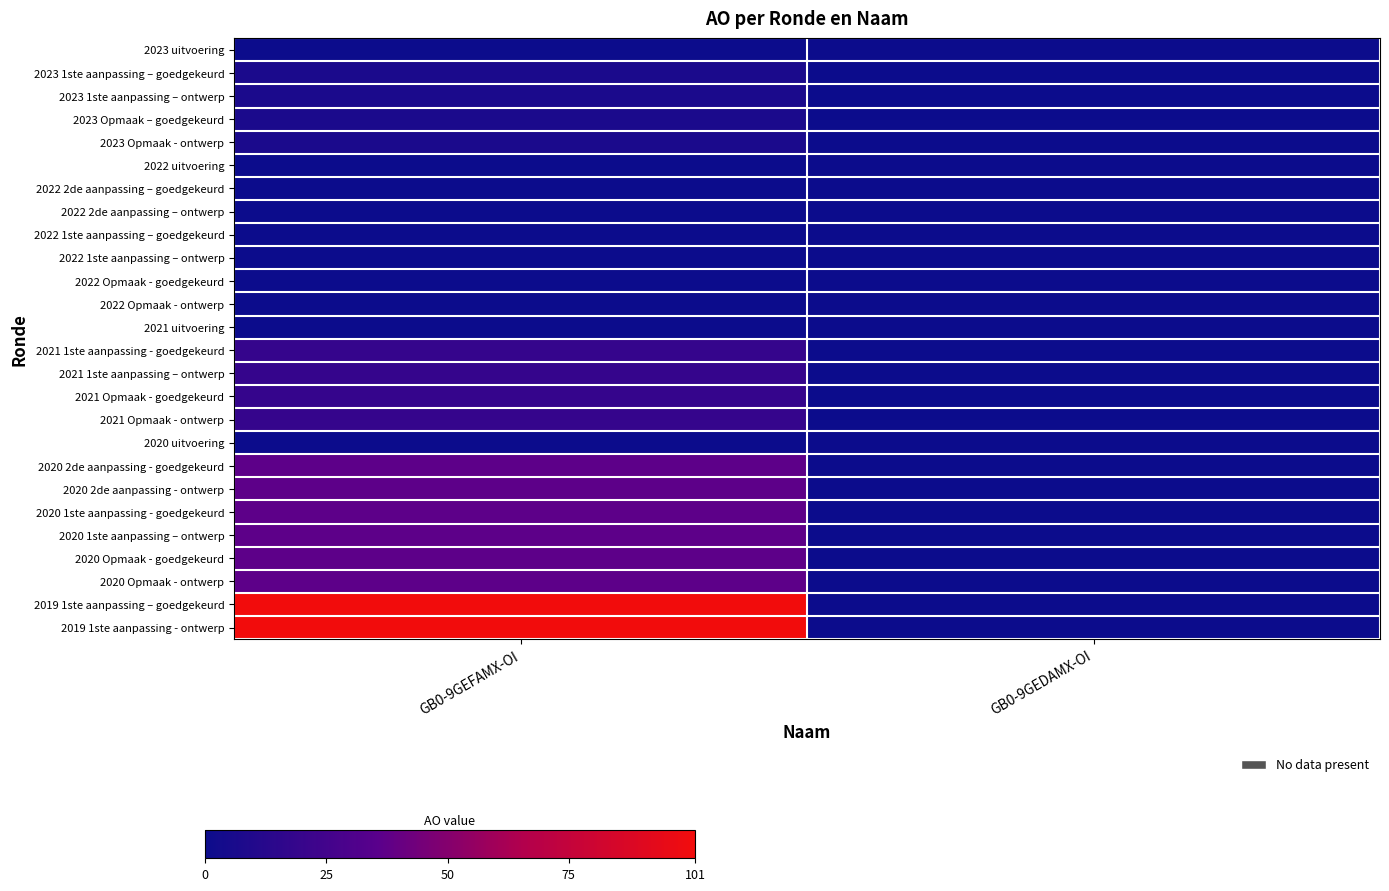

How many series are shown in this chart?

26